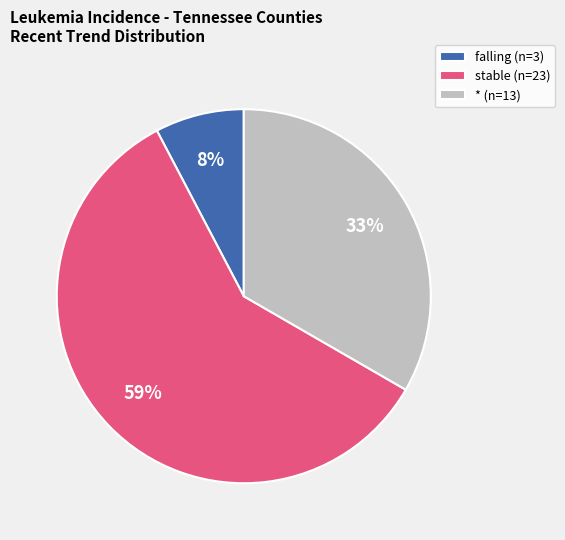

Is the sum of falling (n=3) and * (n=13) greater than half?

No